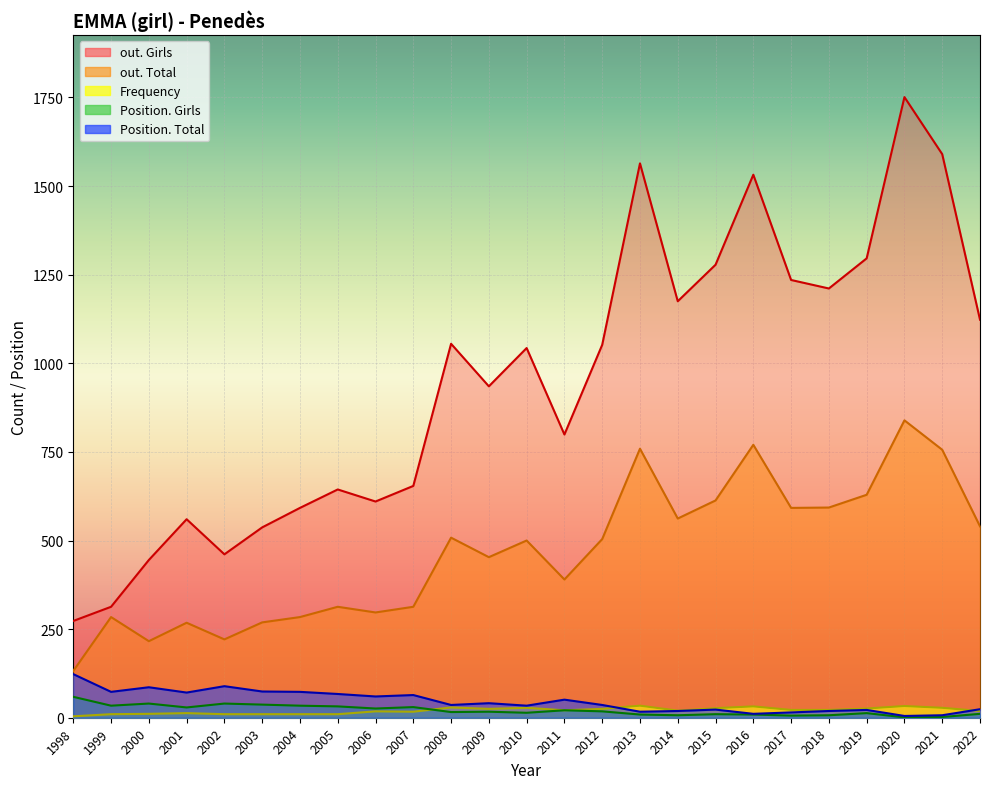

How many series are shown in this chart?

5